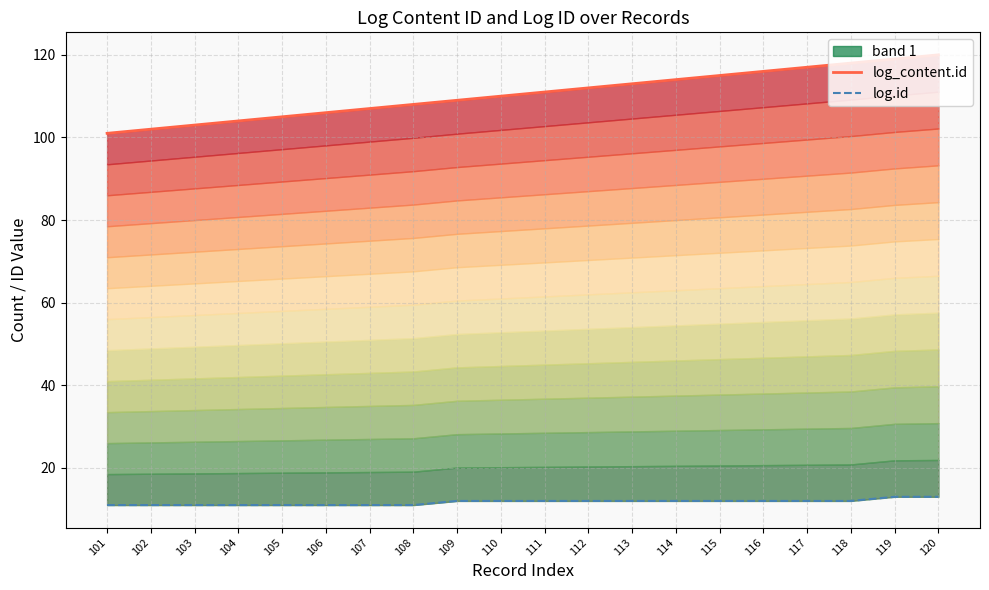

List the labels in order of log_content.id value, largest first.

120, 119, 118, 117, 116, 115, 114, 113, 112, 111, 110, 109, 108, 107, 106, 105, 104, 103, 102, 101